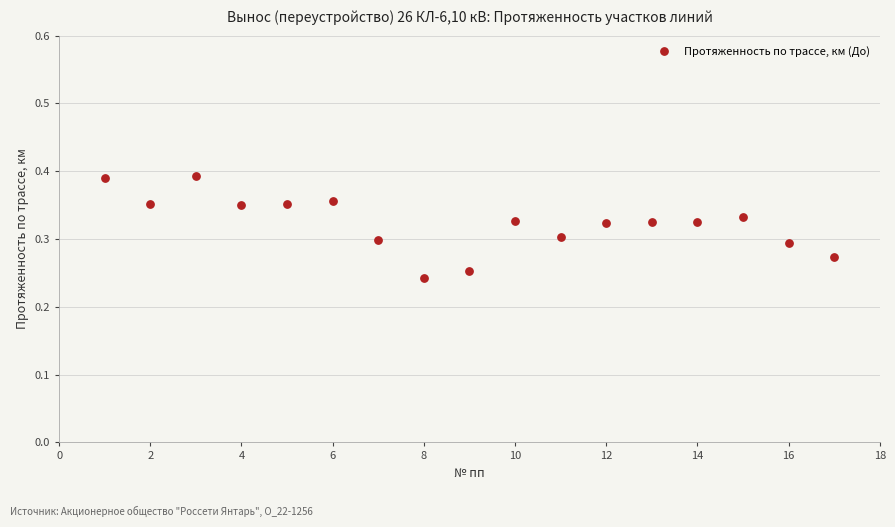

What is the range of X values (max minus min)?

16.0